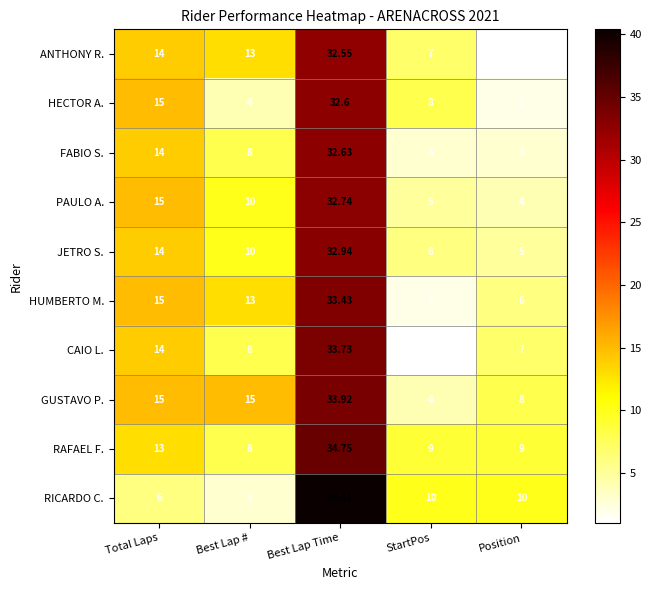

Which series has the widest spread of values?

RICARDO C.